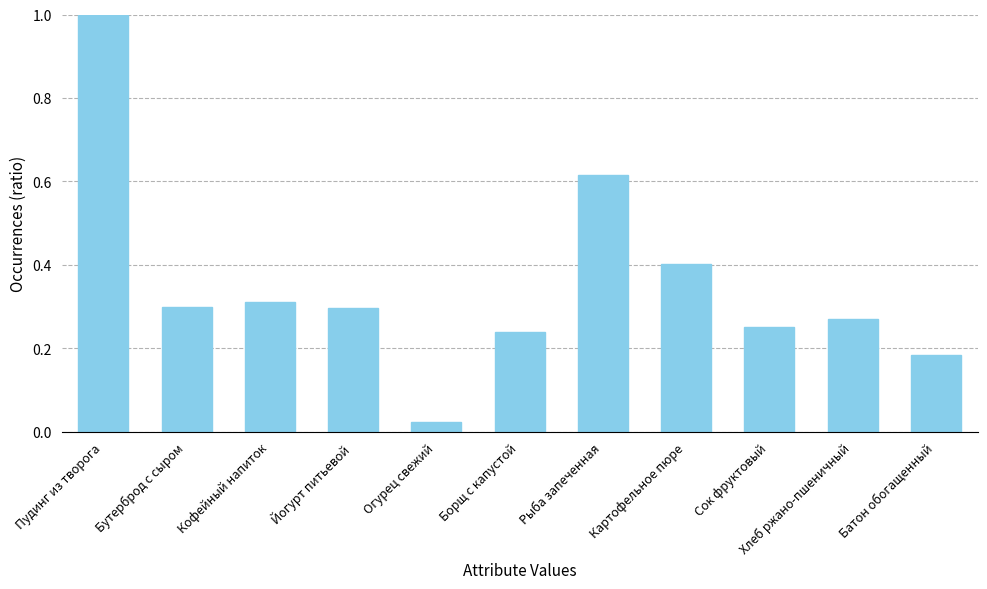

Which has a higher value, Хлеб ржано-пшеничный or Рыба запеченная?

Рыба запеченная